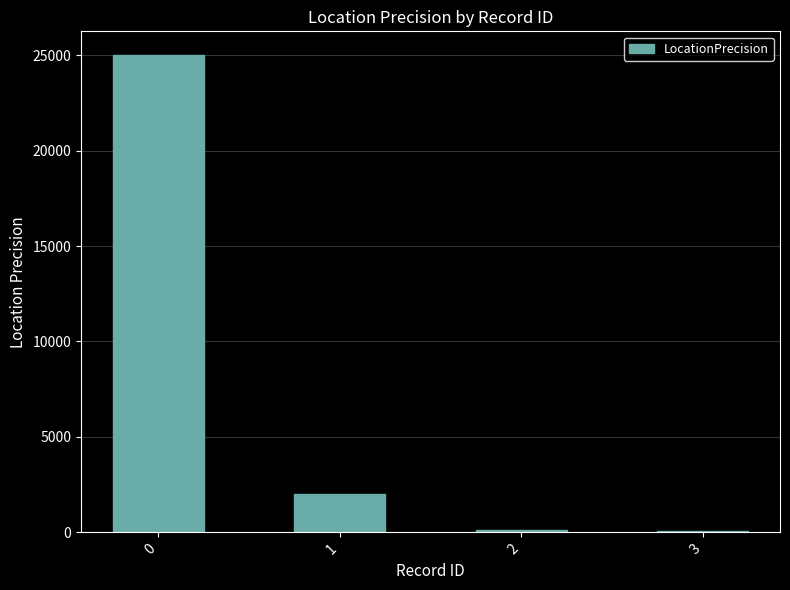

What is the sum of all values?

27150